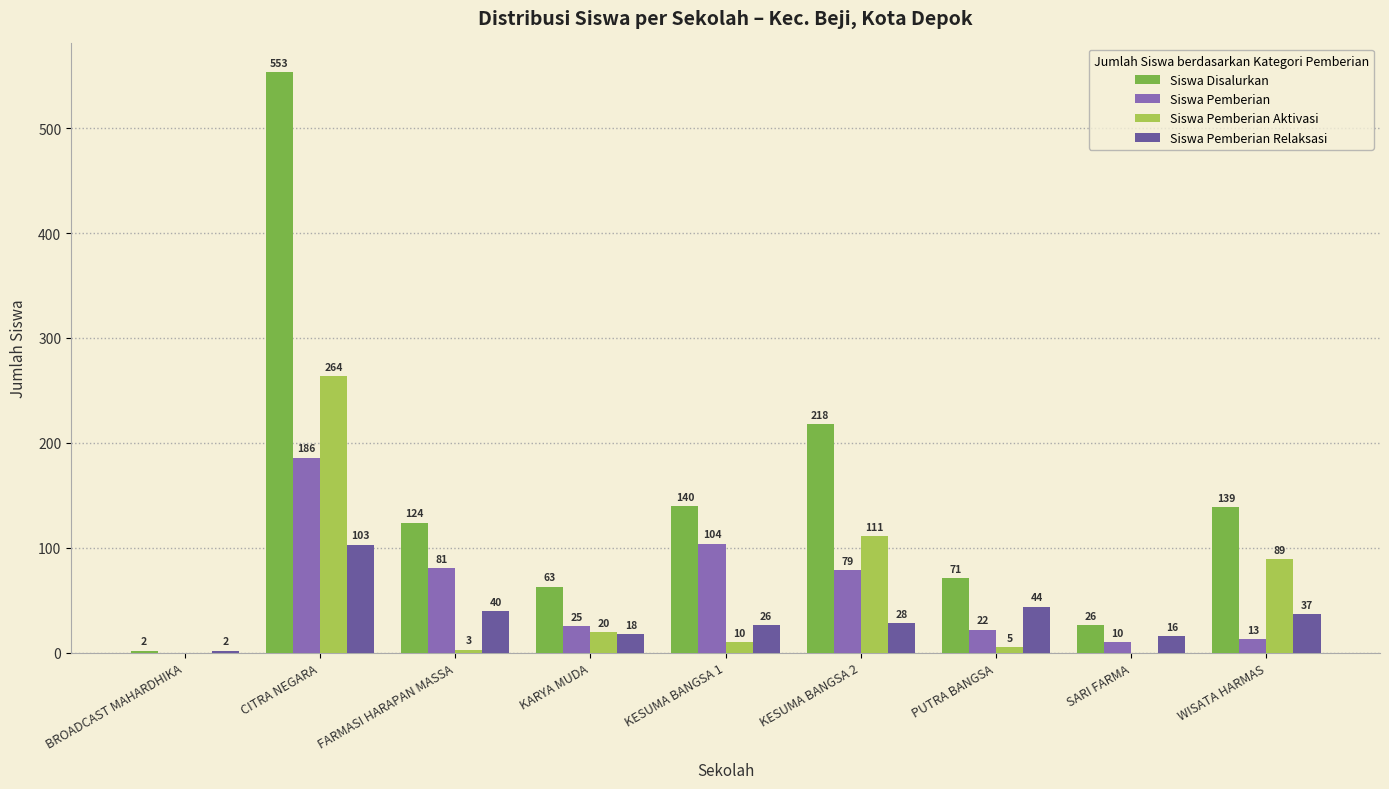

What is the difference between the Siswa Disalurkan values at BROADCAST MAHARDHIKA and FARMASI HARAPAN MASSA?

122